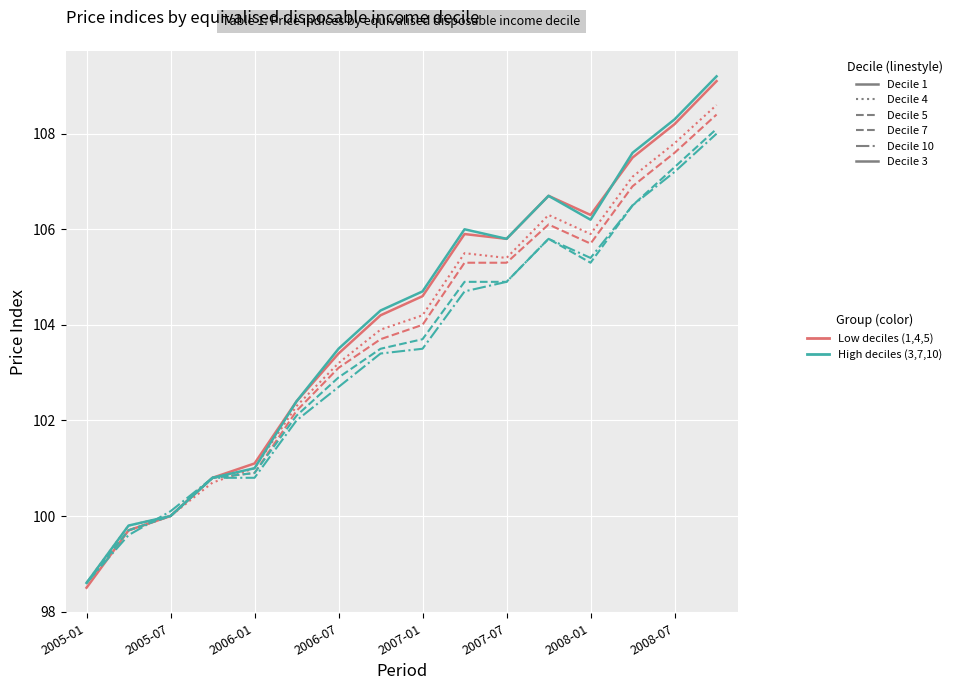

What is the minimum value shown in the chart?

98.5